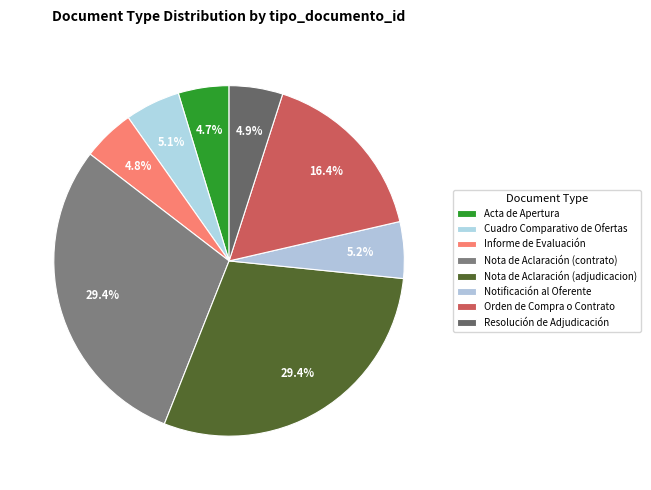

How much of the chart is everything except Nota de Aclaración (adjudicacion)?

70.6%